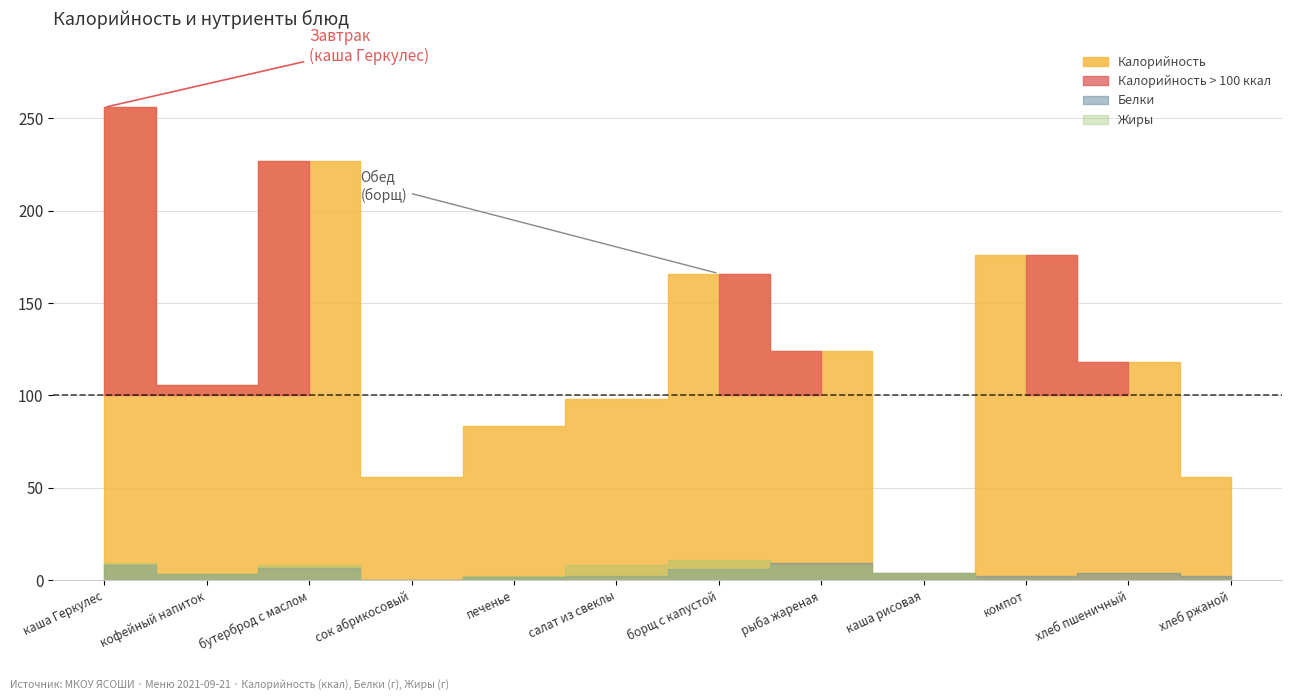

How many values in Белки are above zero?

11